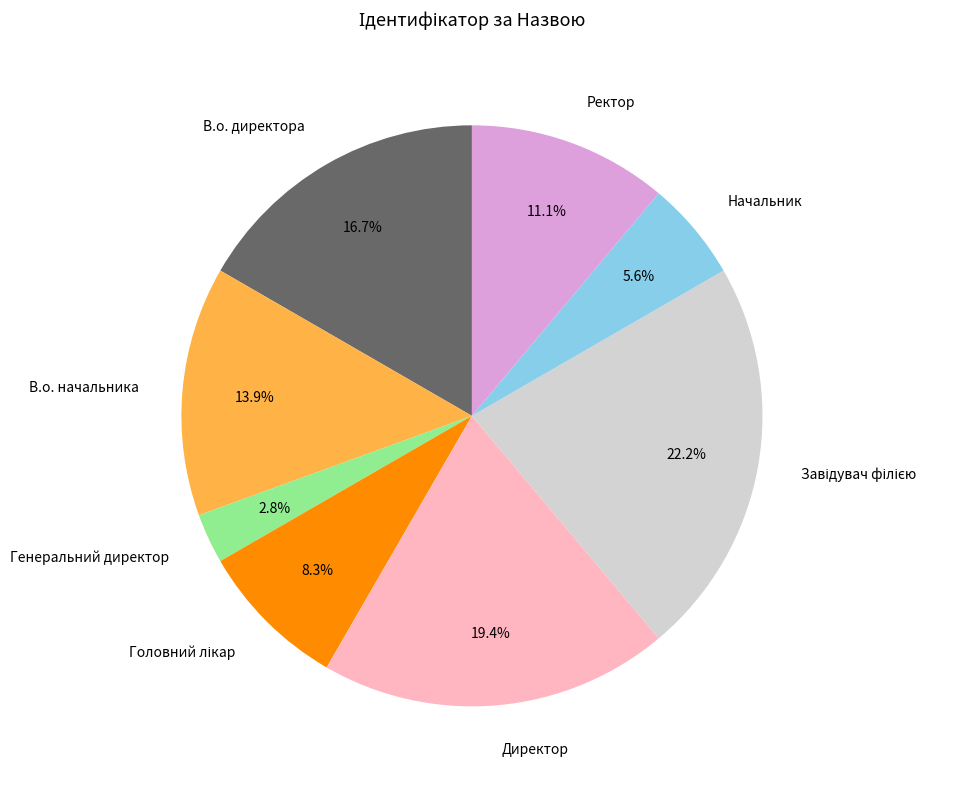

What is the ratio of the value at В.о. начальника to the value at Директор?

0.7